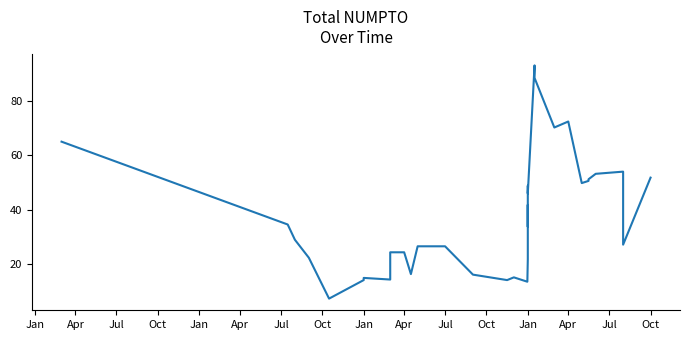

What is the difference between the values at Jan and Apr?

38.2